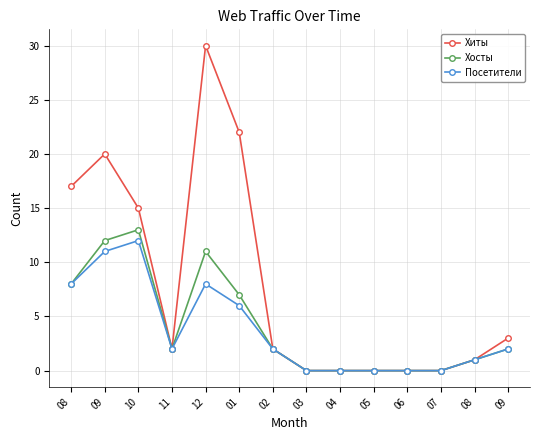

What is the difference between the highest and lowest values at 09?

9